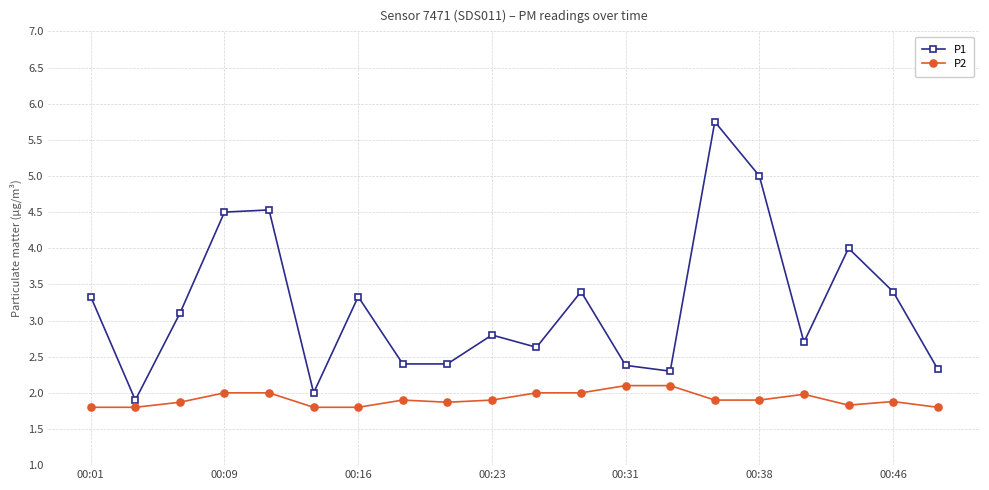

Does the chart display data point markers on the line(s)?

Yes